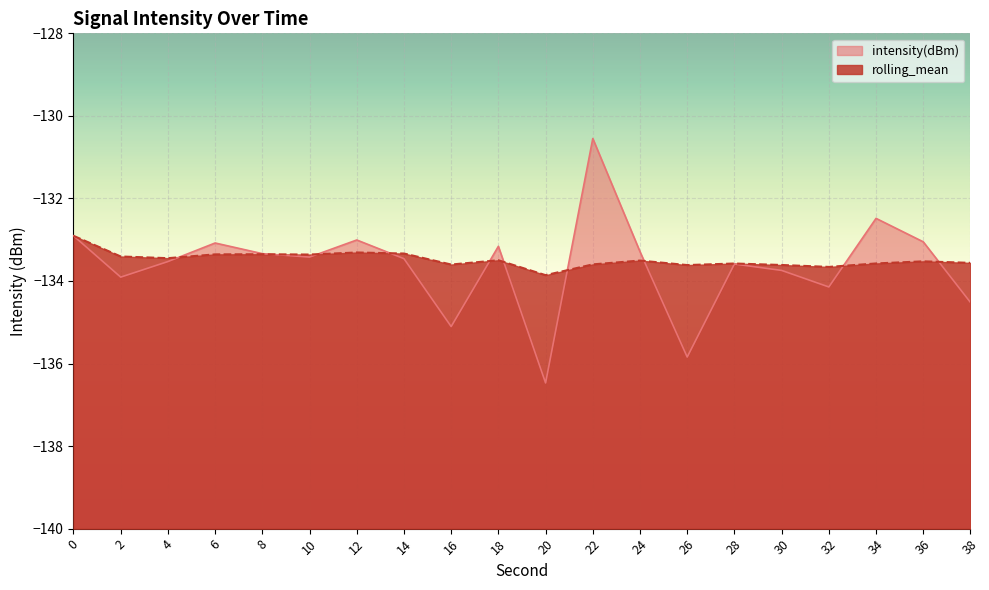

Is it true that rolling_mean equals -133.5 at 24?

True